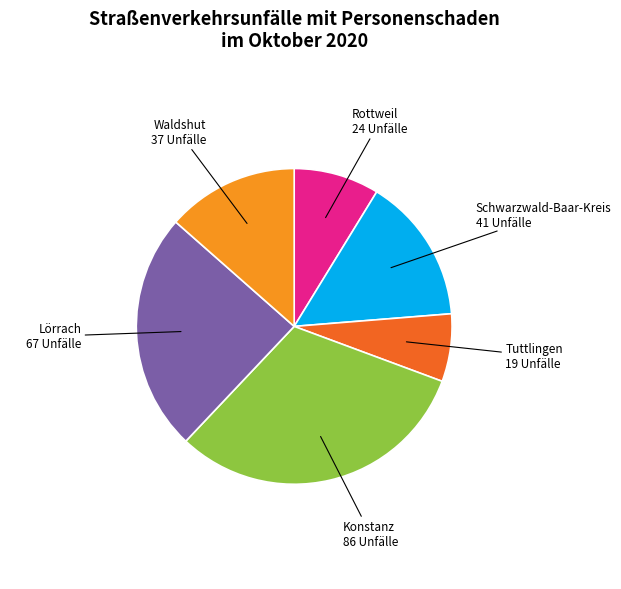

Which slice is the largest?

Konstanz